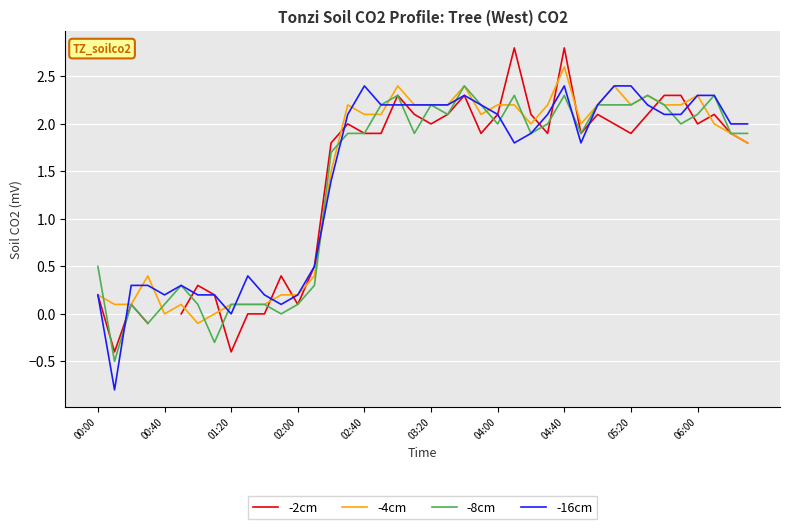

What is the minimum value for -16cm?

-0.8